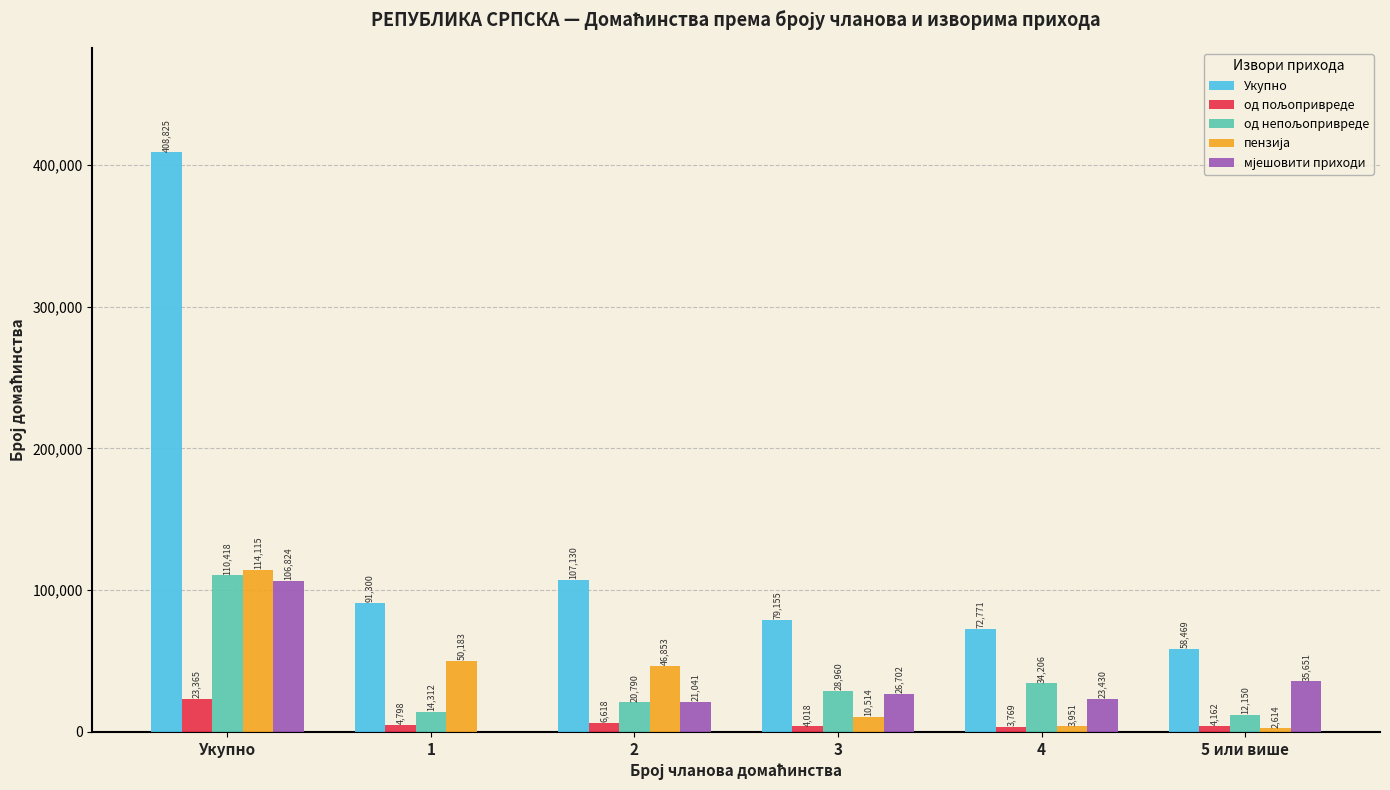

Is it true that Укупно equals 13216 at 5 или више?

False